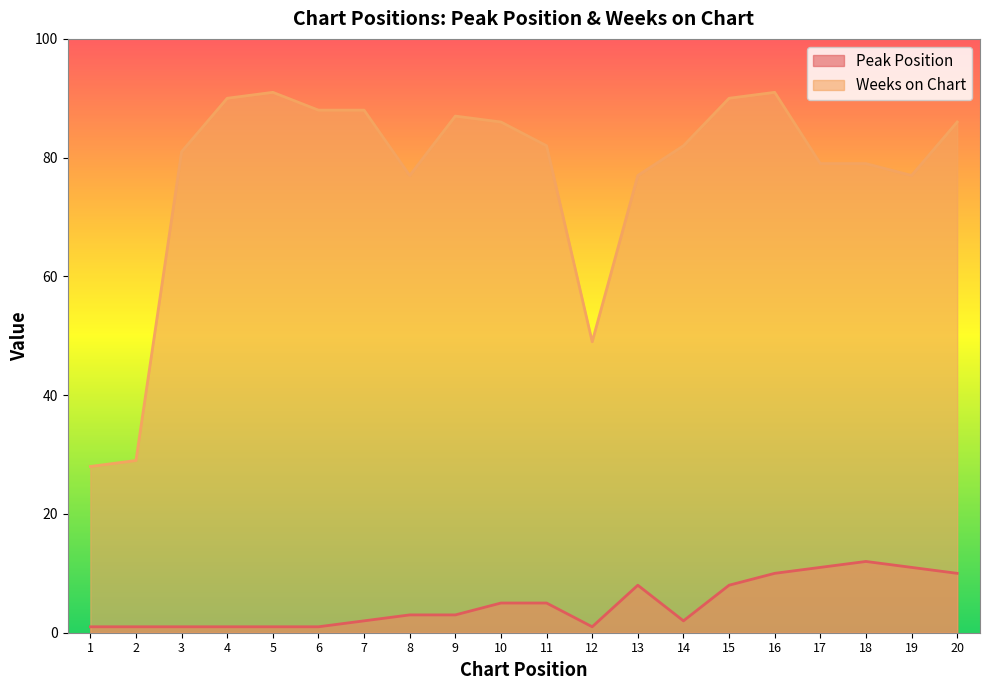

How many data points does each series have?

20